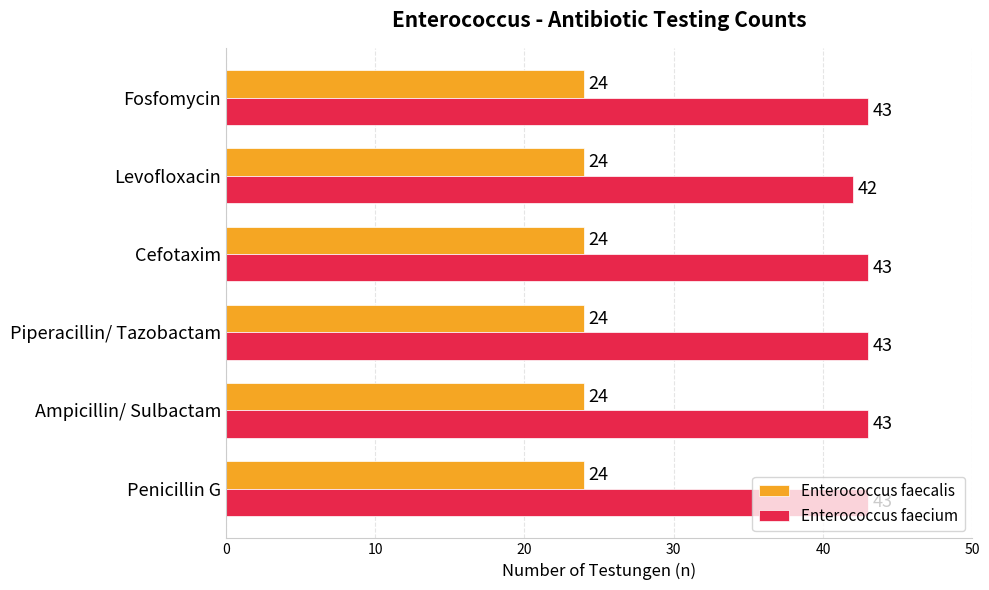

The value of Enterococcus faecalis at Levofloxacin is 24. True or false?

True